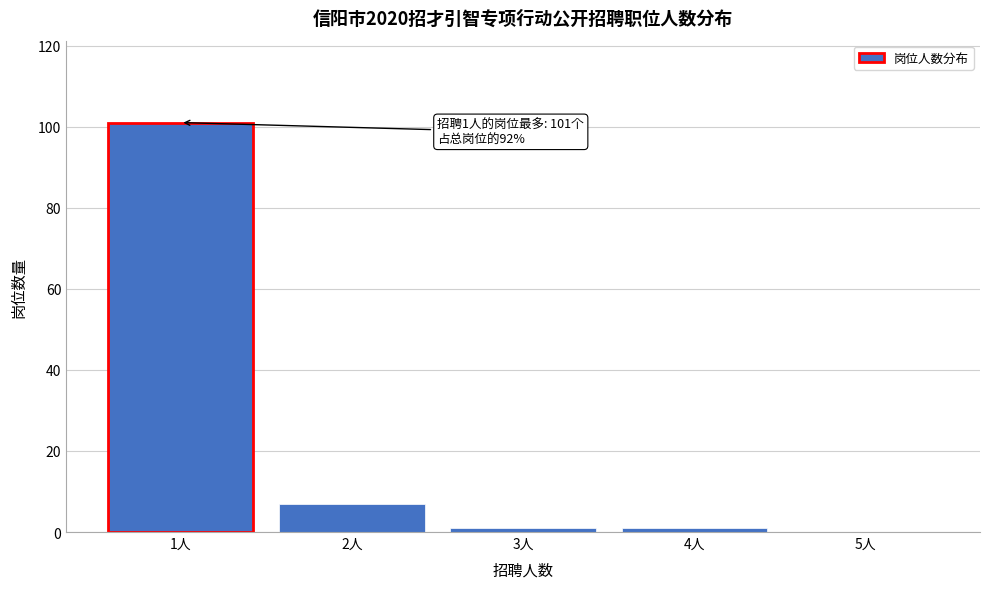

Over which range of the x-axis is the bar tallest?

0.5 to 1.5